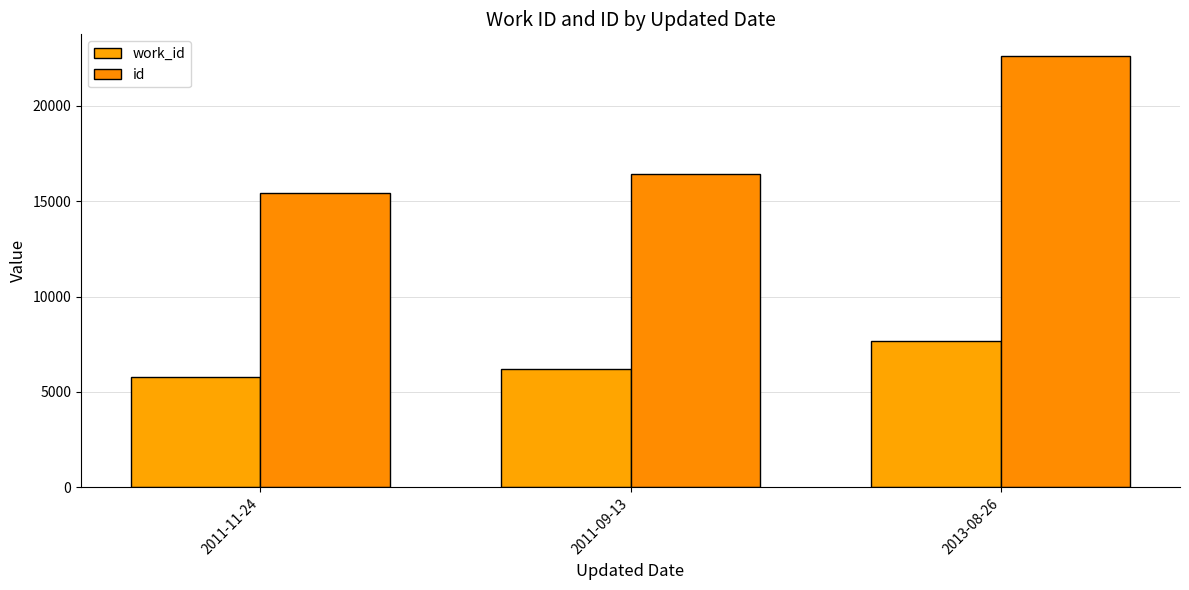

What is the sum of all work_id values?

19647